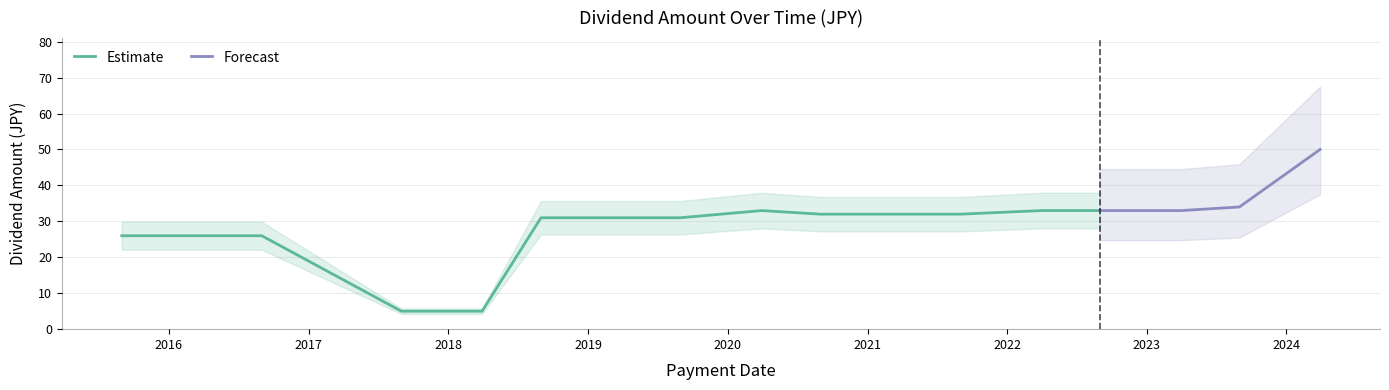

What value does the data have at 2017-08-31, to the nearest 5?

5